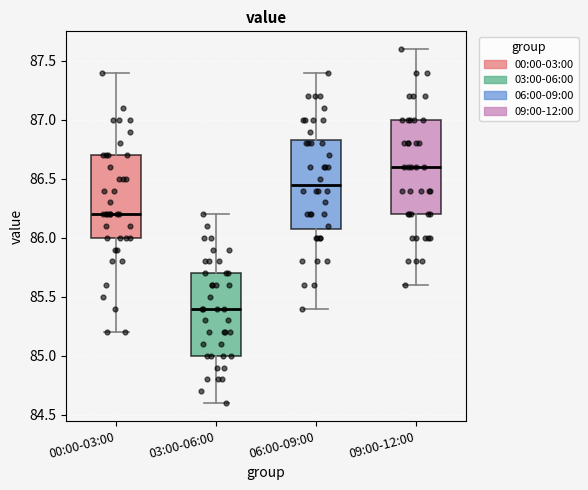

Which box has the highest median line?

09:00-12:00